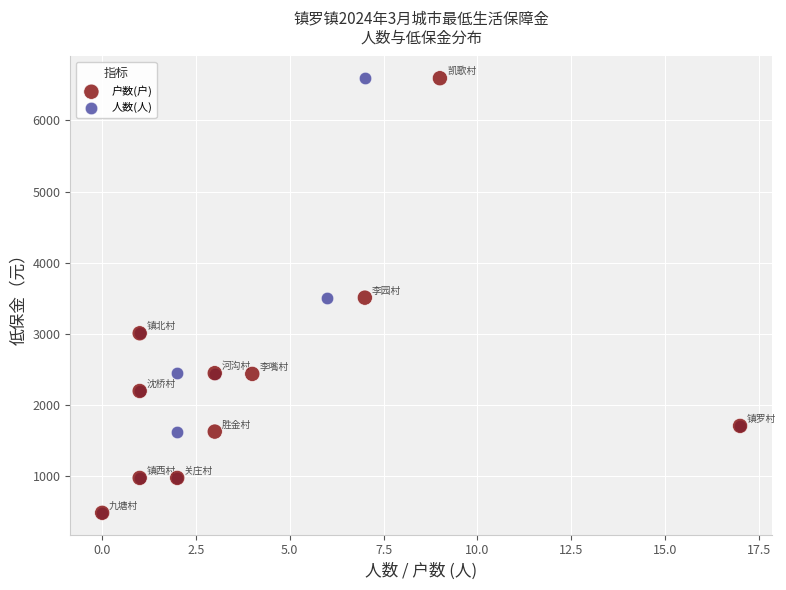

What are all the series names shown in the legend?

户数(户), 人数(人)